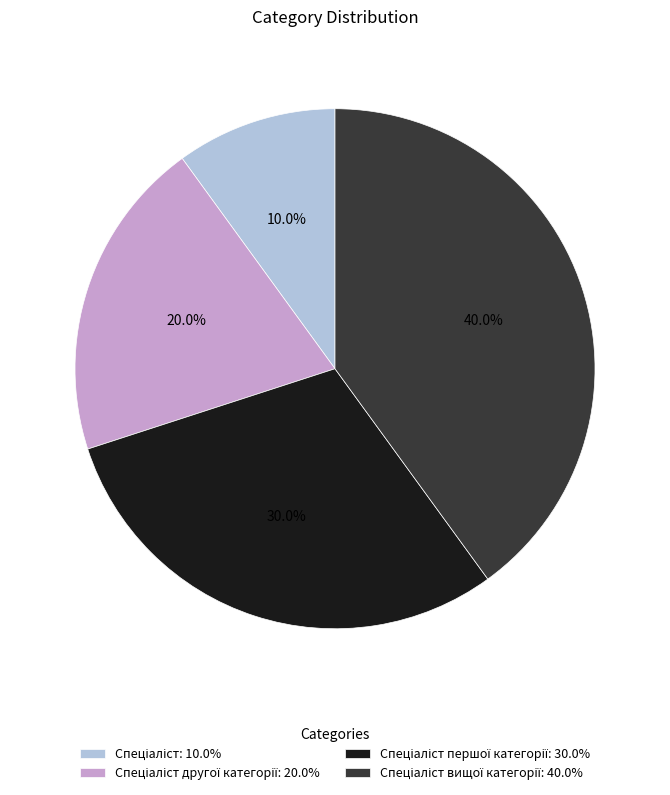

How many segments does this pie chart have?

4